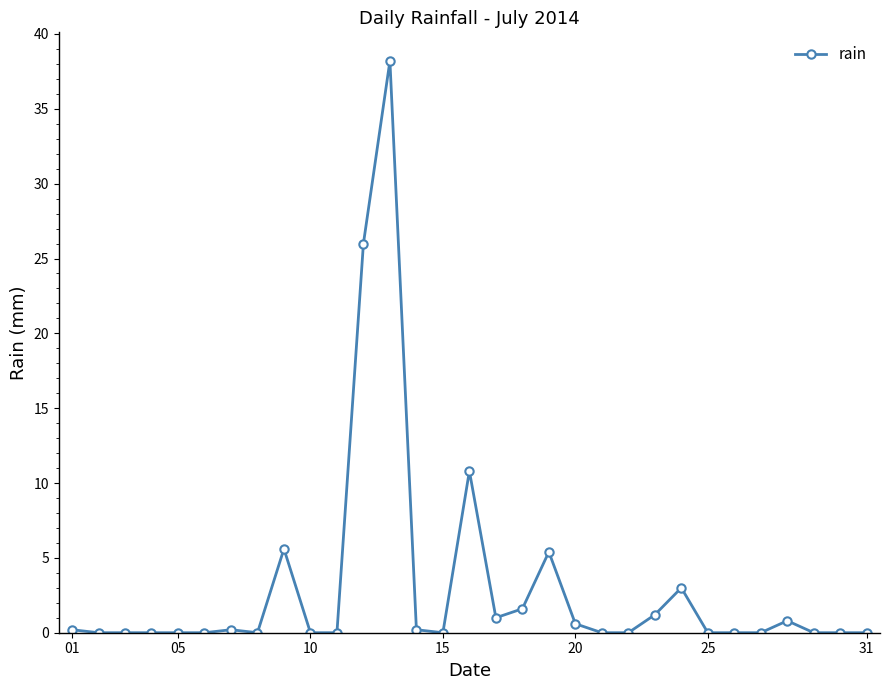

What is the maximum value shown in the chart?

38.2